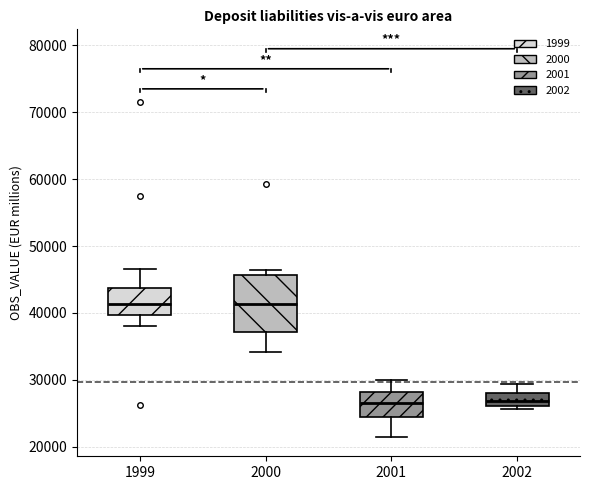

Comparing the boxes themselves (not the whiskers), which one is the tallest?

2000